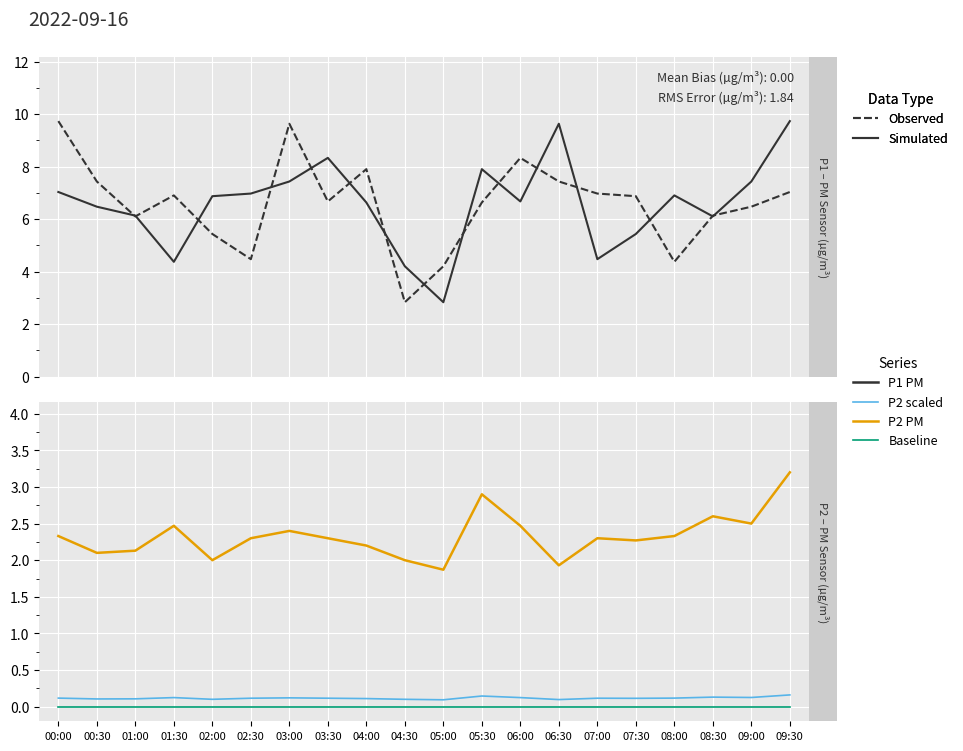

Is it true that P2 scaled equals 0.1 at 07:00?

True